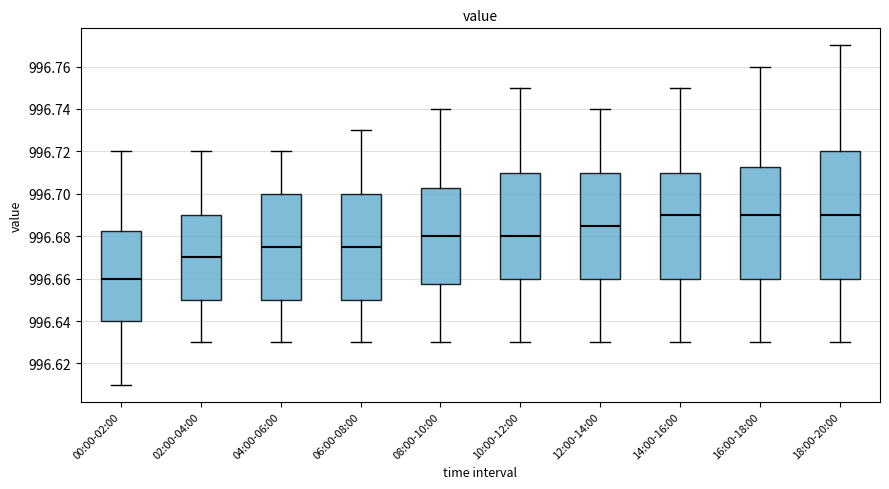

Reading left to right, read every box against the y-axis: the position of its median line, the range the box covers, and the ends of its whiskers. The values are not printed on the chart, so give them approximately, as read against the axis.

00:00-02:00: median 996.660, box 996.640 to 996.682, whiskers 996.610 to 996.720
02:00-04:00: median 996.670, box 996.650 to 996.690, whiskers 996.630 to 996.720
04:00-06:00: median 996.676, box 996.650 to 996.700, whiskers 996.630 to 996.720
06:00-08:00: median 996.676, box 996.650 to 996.700, whiskers 996.630 to 996.730
08:00-10:00: median 996.680, box 996.658 to 996.702, whiskers 996.630 to 996.740
10:00-12:00: median 996.680, box 996.660 to 996.710, whiskers 996.630 to 996.750
12:00-14:00: median 996.686, box 996.660 to 996.710, whiskers 996.630 to 996.740
14:00-16:00: median 996.690, box 996.660 to 996.710, whiskers 996.630 to 996.750
16:00-18:00: median 996.690, box 996.660 to 996.712, whiskers 996.630 to 996.760
18:00-20:00: median 996.690, box 996.660 to 996.720, whiskers 996.630 to 996.770